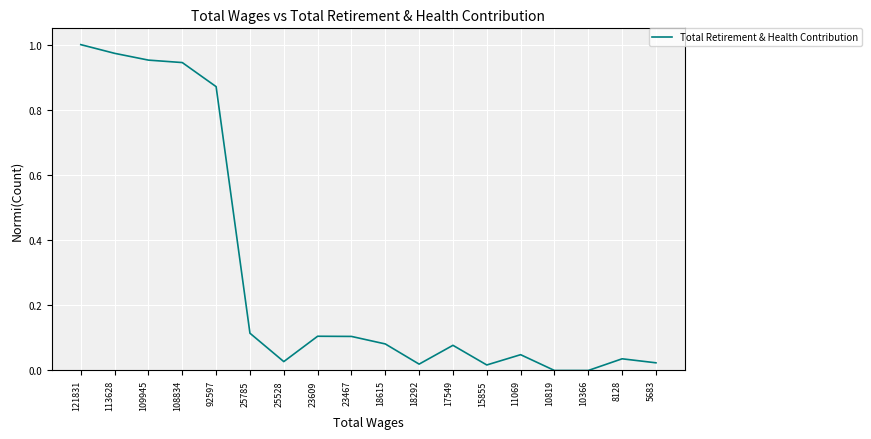

Count the number of categories in the chart.

18